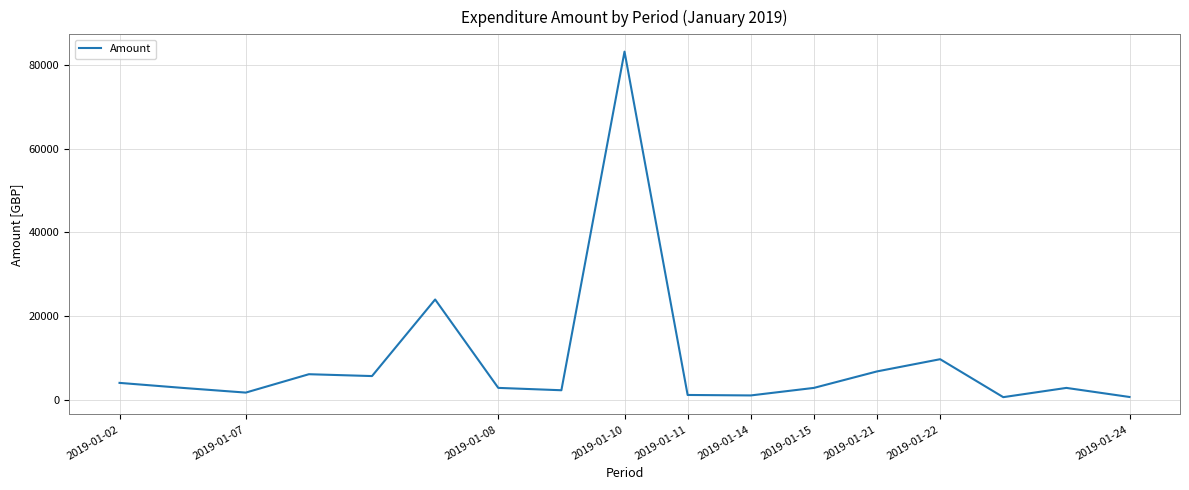

What is the difference between the maximum and minimum values?

82580.0